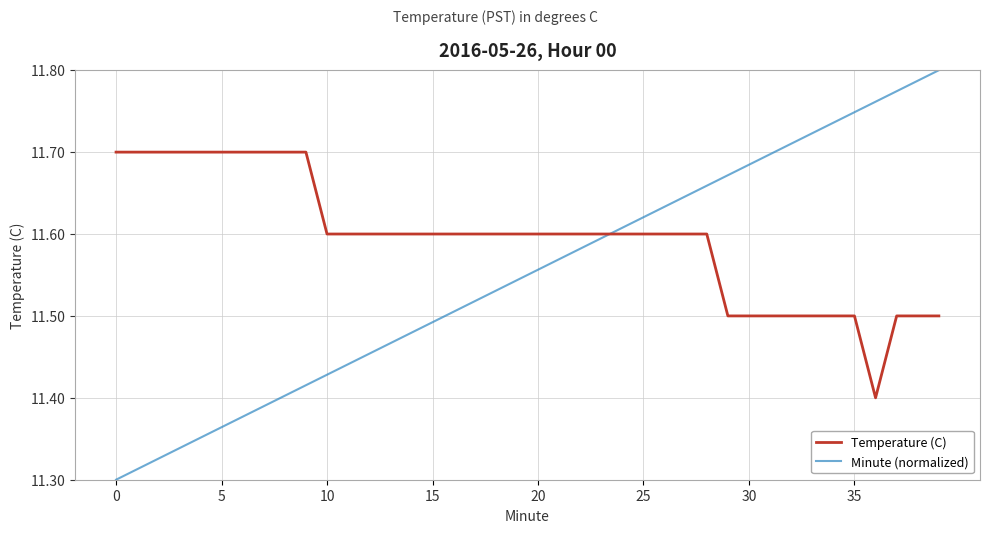

What is the sum of all Temperature (C) values?

463.8